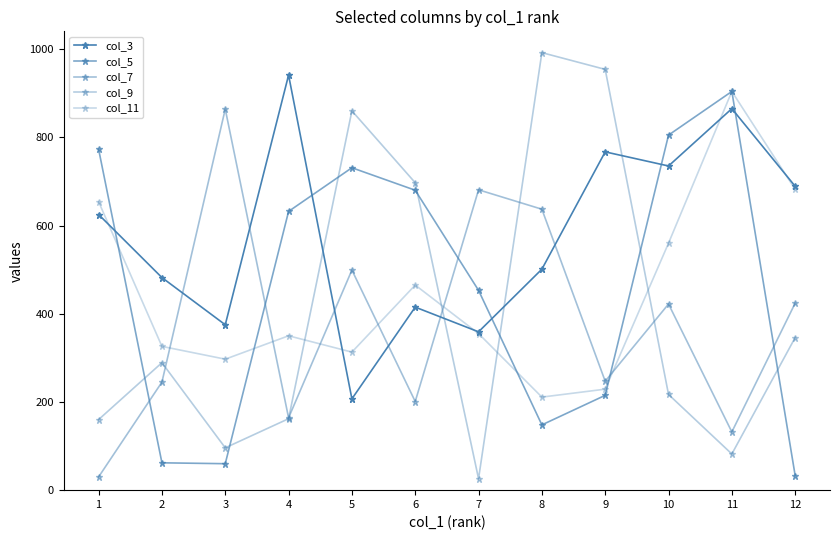

Which has a higher value, 4 or 2?

4